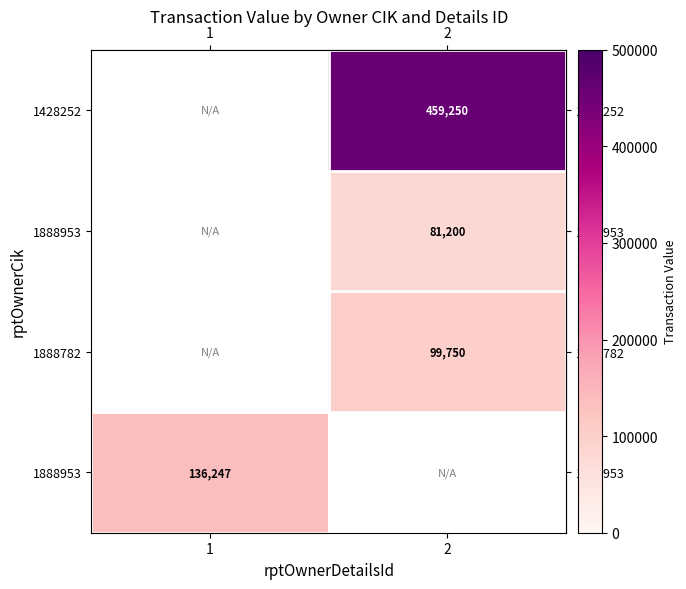

How many categories are shown in the chart?

2